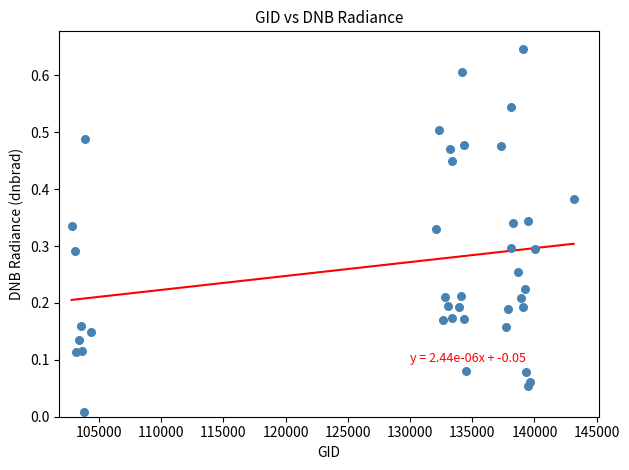

What is the range of X values (max minus min)?

40359.0